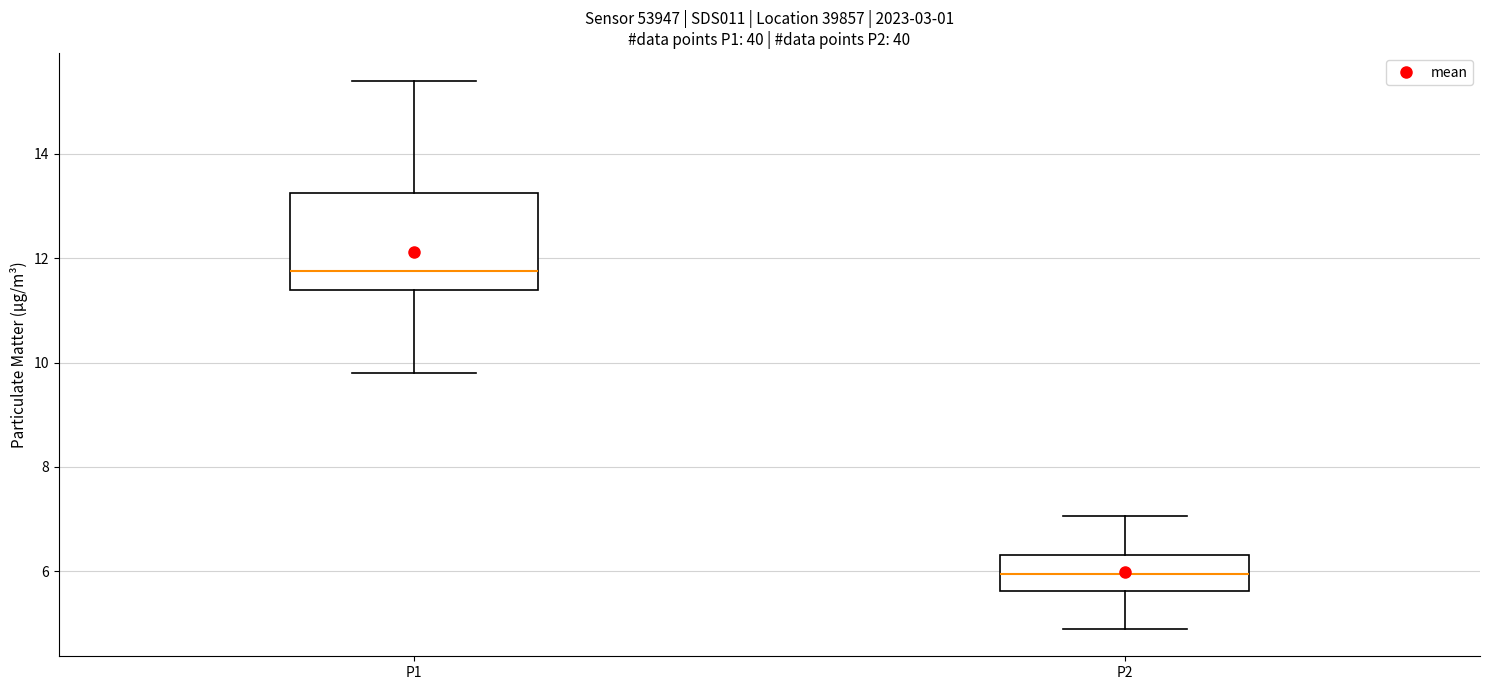

Where does the median line of the box for P1 sit on the y-axis? The values are not printed on the chart, so give them approximately, as read against the axis.

11.8